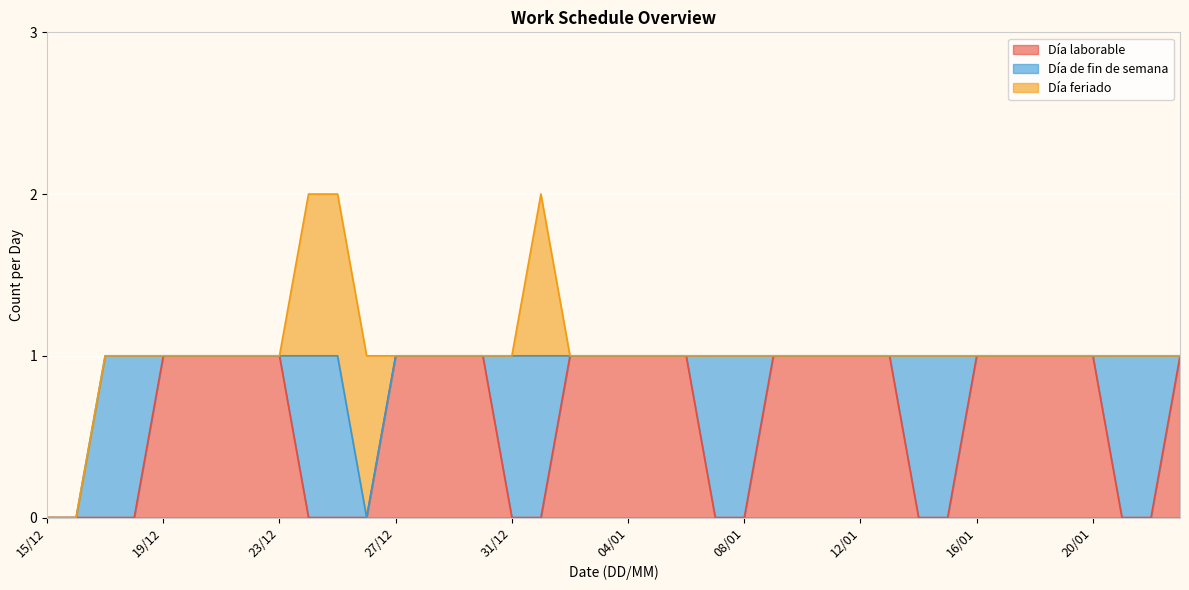

Which series has the largest total across all categories?

Día laborable